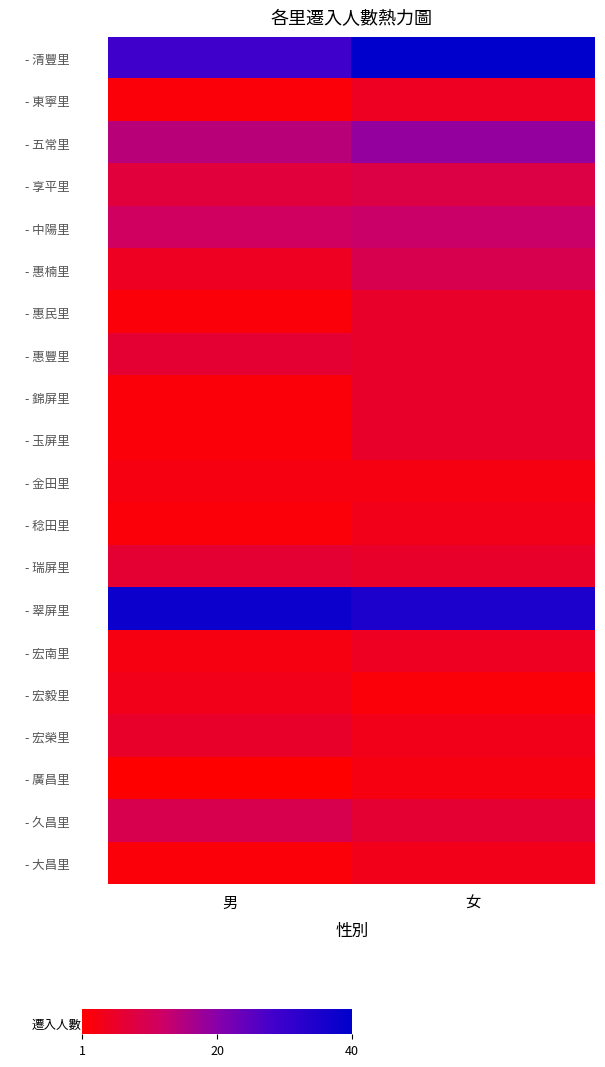

The value of - 翠屏里 at 女 is 20. True or false?

False